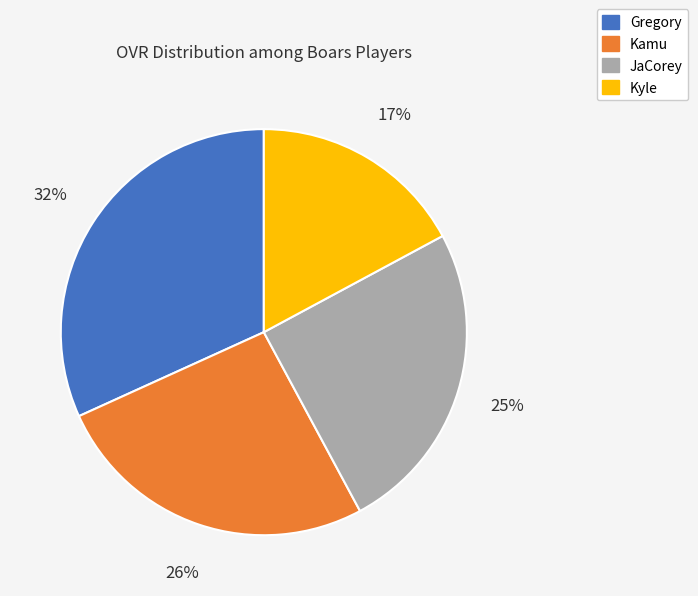

The JaCorey slice represents 25% of the pie. True or false?

True